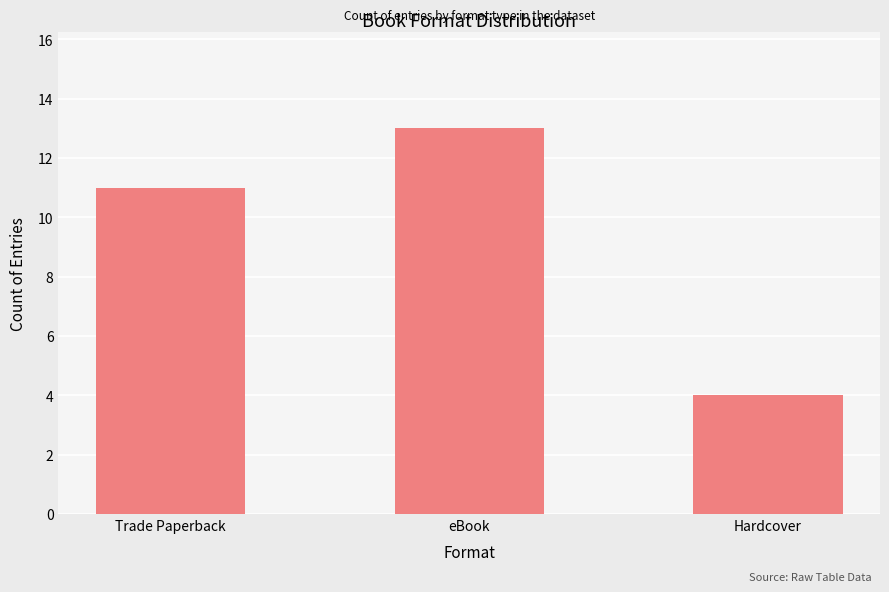

Count the number of categories in the chart.

3